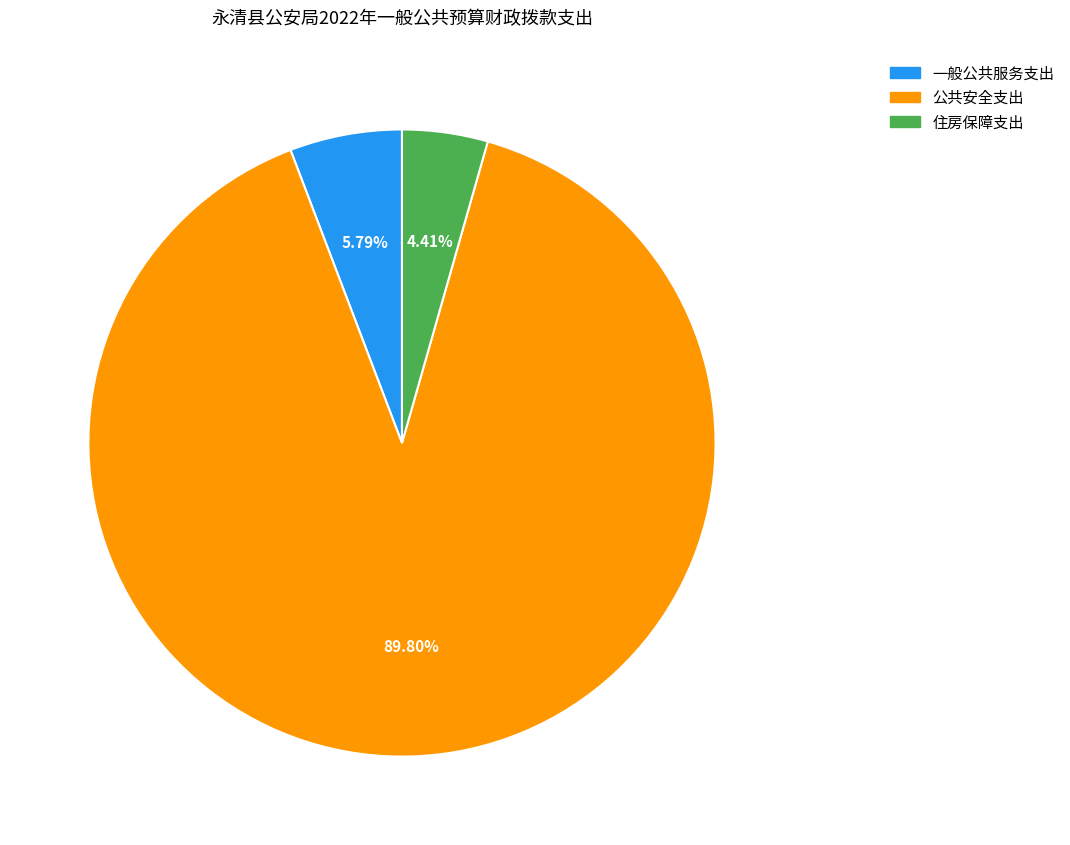

To the nearest percent, what is the difference between the largest and smallest slice percentages?

85%